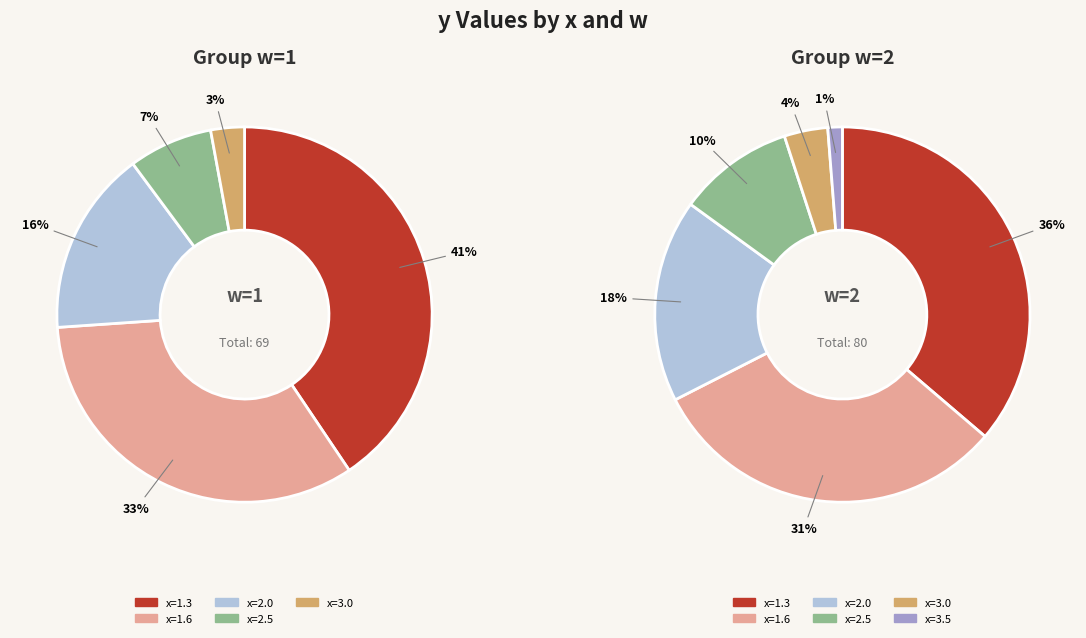

To the nearest percent, what percentage of the pie is x=1.6?

33%